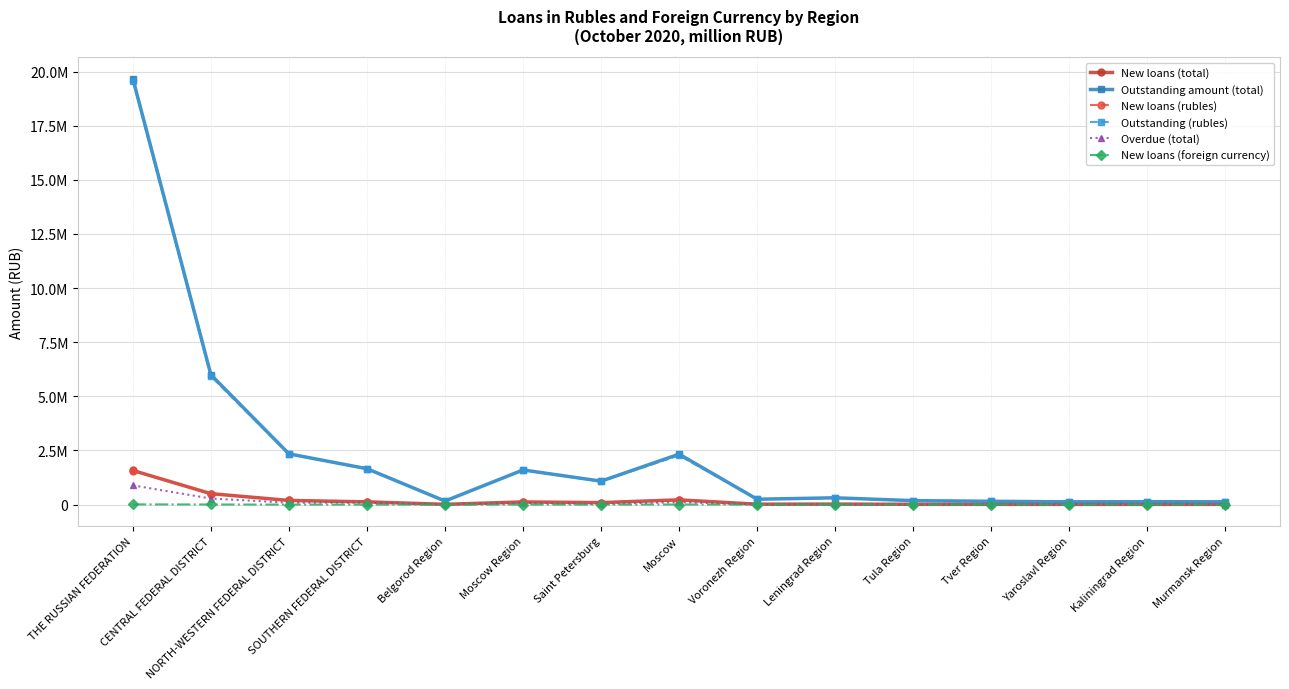

Reading left to right, extract all data points from this chart.

New loans (total): THE RUSSIAN FEDERATION=1577122	CENTRAL FEDERAL DISTRICT=505673	NORTH-WESTERN FEDERAL DISTRICT=192972	SOUTHERN FEDERAL DISTRICT=127243	Belgorod Region=13431	Moscow Region=123404	Saint Petersburg=92618	Moscow=219781	Voronezh Region=19638	Leningrad Region=23995	Tula Region=14212	Tver Region=12258	Yaroslavl Region=10440	Kaliningrad Region=11413	Murmansk Region=11063
Outstanding amount (total): THE RUSSIAN FEDERATION=19670887	CENTRAL FEDERAL DISTRICT=5998957	NORTH-WESTERN FEDERAL DISTRICT=2344566	SOUTHERN FEDERAL DISTRICT=1658315	Belgorod Region=164582	Moscow Region=1600749	Saint Petersburg=1083202	Moscow=2330303	Voronezh Region=248384	Leningrad Region=314425	Tula Region=183541	Tver Region=153788	Yaroslavl Region=128588	Kaliningrad Region=135336	Murmansk Region=129165
New loans (rubles): THE RUSSIAN FEDERATION=1565832	CENTRAL FEDERAL DISTRICT=499810	NORTH-WESTERN FEDERAL DISTRICT=191995	SOUTHERN FEDERAL DISTRICT=126873	Belgorod Region=13399	Moscow Region=122631	Saint Petersburg=91963	Moscow=215155	Voronezh Region=19546	Leningrad Region=23909	Tula Region=14171	Tver Region=12229	Yaroslavl Region=10424	Kaliningrad Region=11291	Murmansk Region=11053
Outstanding (rubles): THE RUSSIAN FEDERATION=19584460	CENTRAL FEDERAL DISTRICT=5928742	NORTH-WESTERN FEDERAL DISTRICT=2335529	SOUTHERN FEDERAL DISTRICT=1656968	Belgorod Region=164519	Moscow Region=1590008	Saint Petersburg=1075254	Moscow=2272511	Voronezh Region=248295	Leningrad Region=313963	Tula Region=183421	Tver Region=153715	Yaroslavl Region=128504	Kaliningrad Region=134944	Murmansk Region=129097
Overdue (total): THE RUSSIAN FEDERATION=889165	CENTRAL FEDERAL DISTRICT=280178	NORTH-WESTERN FEDERAL DISTRICT=86871	SOUTHERN FEDERAL DISTRICT=94914	Belgorod Region=7664	Moscow Region=74179	Saint Petersburg=36192	Moscow=110704	Voronezh Region=11733	Leningrad Region=12278	Tula Region=9124	Tver Region=6143	Yaroslavl Region=6466	Kaliningrad Region=8101	Murmansk Region=4640
New loans (foreign currency): THE RUSSIAN FEDERATION=11290	CENTRAL FEDERAL DISTRICT=5862	NORTH-WESTERN FEDERAL DISTRICT=978	SOUTHERN FEDERAL DISTRICT=370	Belgorod Region=32	Moscow Region=774	Saint Petersburg=655	Moscow=4625	Voronezh Region=92	Leningrad Region=85	Tula Region=41	Tver Region=29	Yaroslavl Region=16	Kaliningrad Region=122	Murmansk Region=10